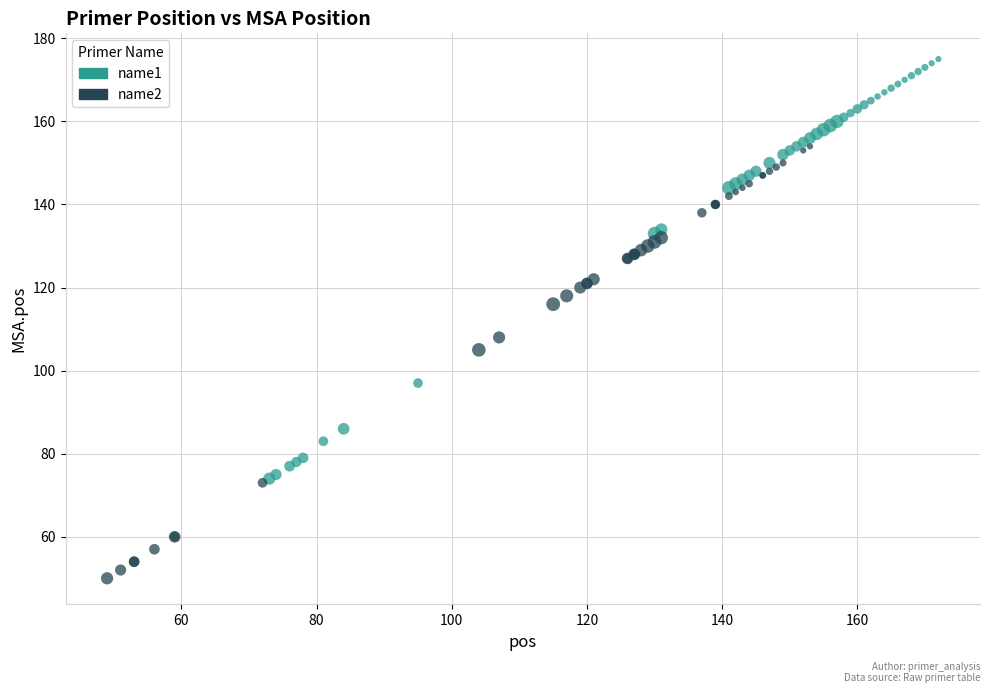

Which series contains the lowest Y value?

name2